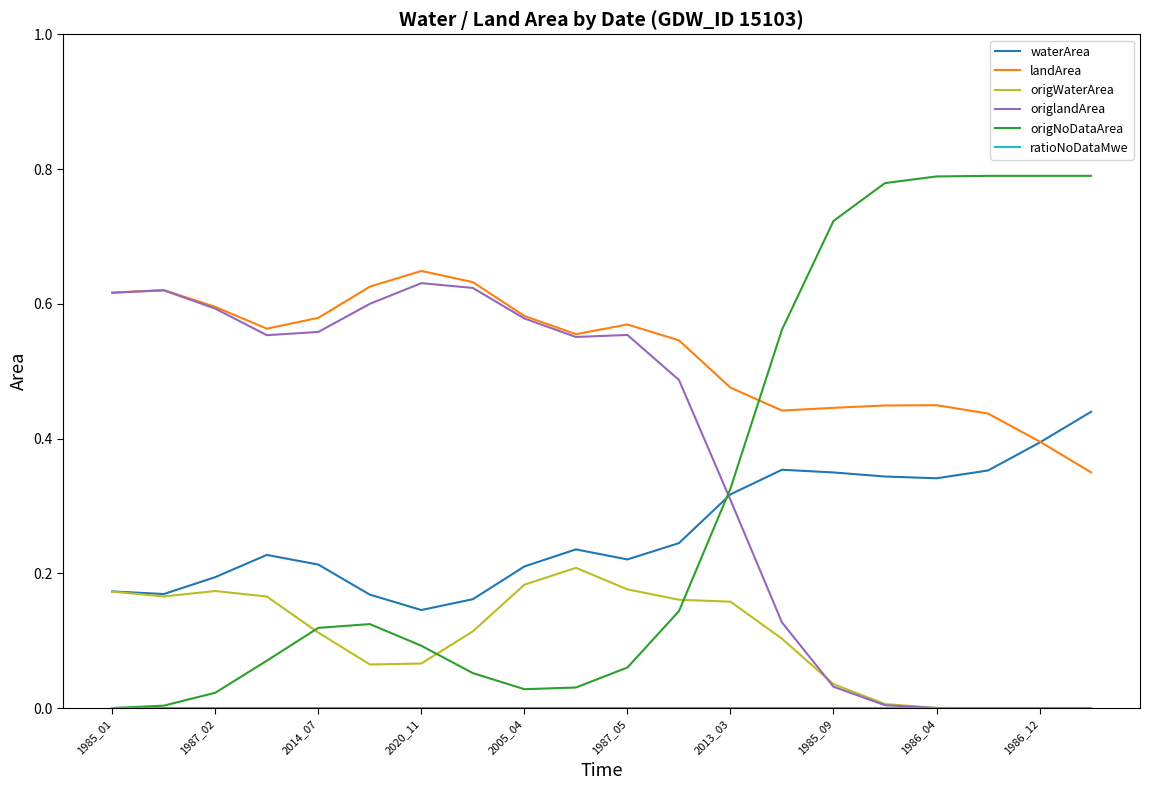

Which series has the largest range (max minus min)?

origNoDataArea